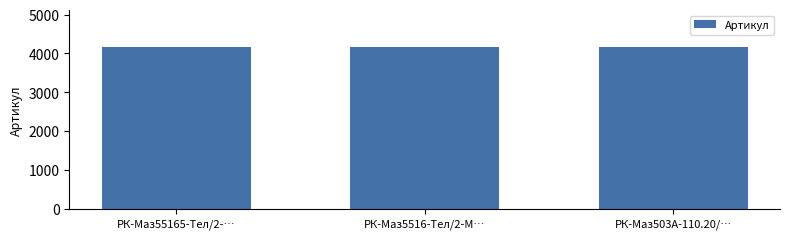

What is the difference between the second highest and minimum values?

1